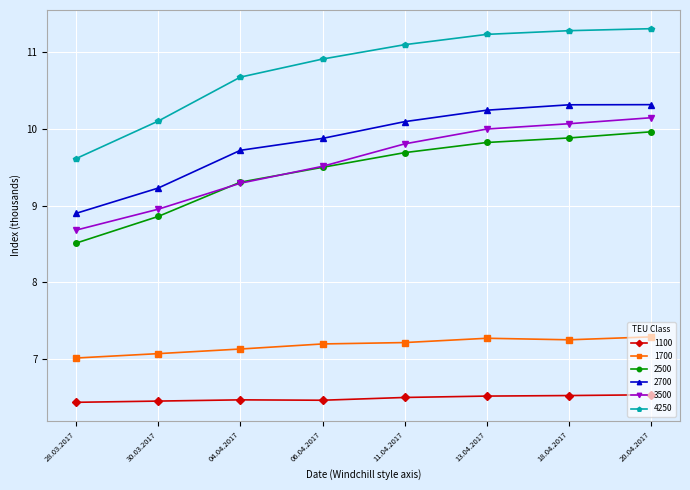

What is the highest value of the 2700 series?

10.3